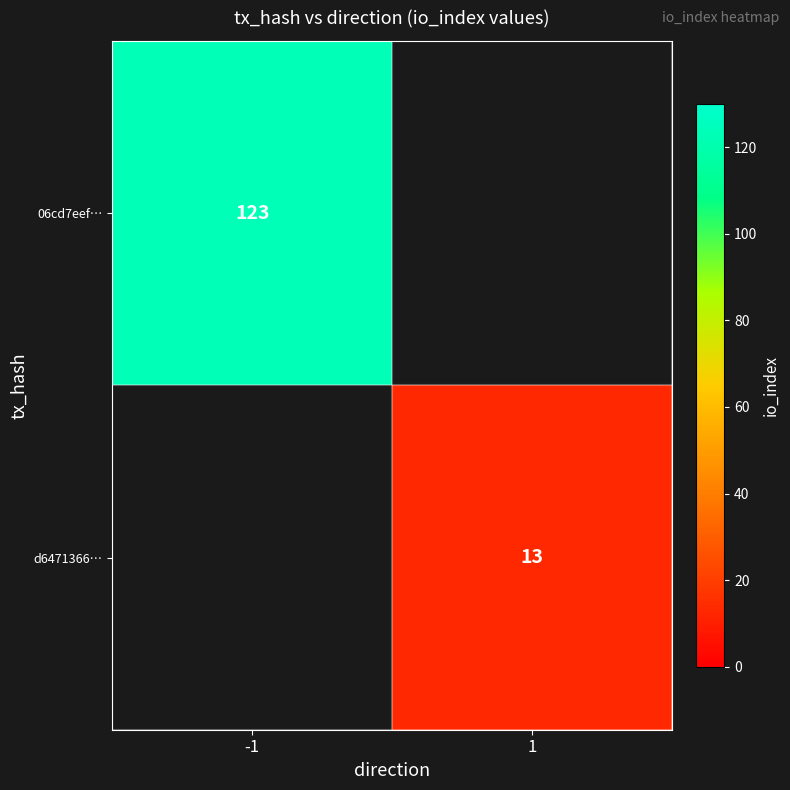

The value of d6471366… at 1 is 6. True or false?

False